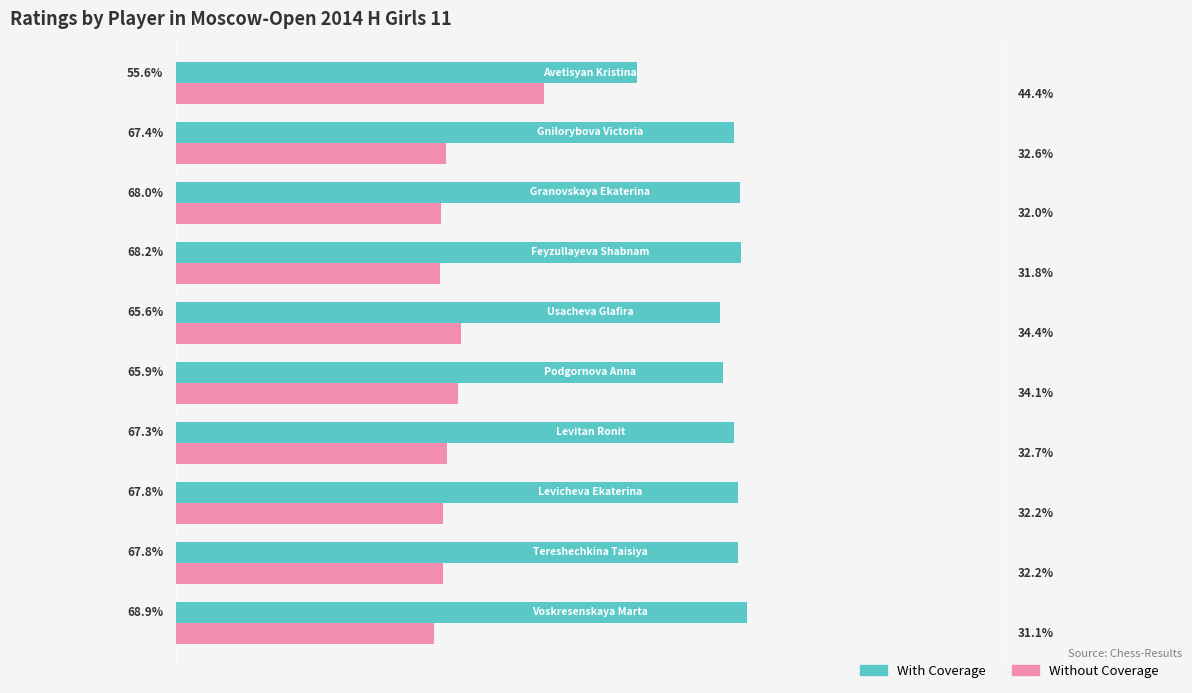

Rank the series by their maximum value, from lowest to highest.

Without Coverage, With Coverage